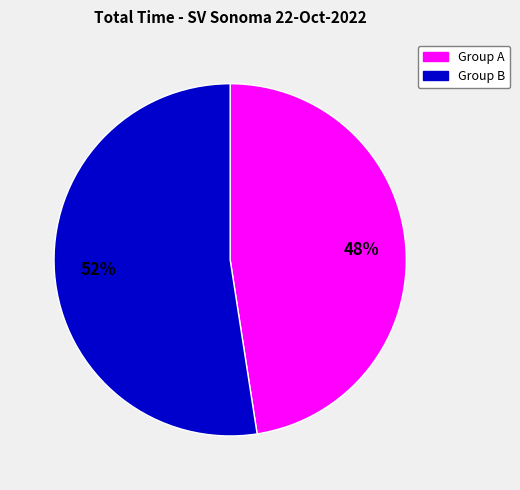

How many slices are in this pie chart?

2